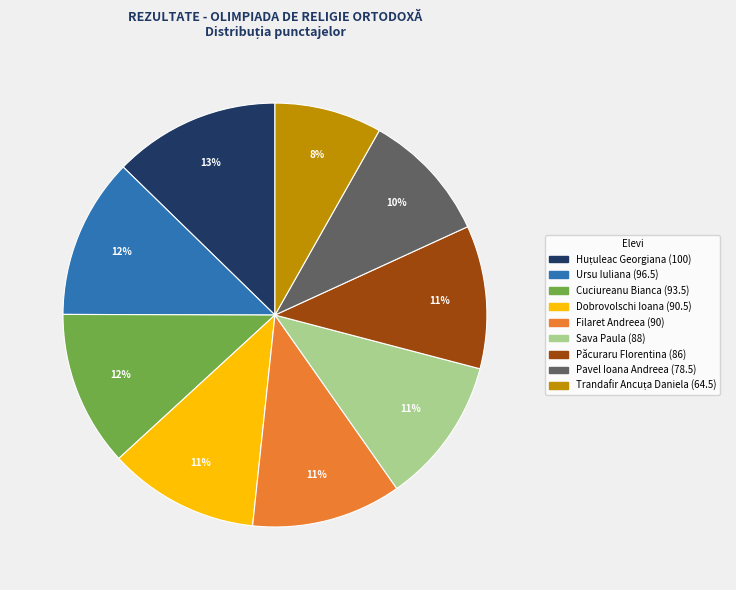

Is there a majority slice in this chart?

No